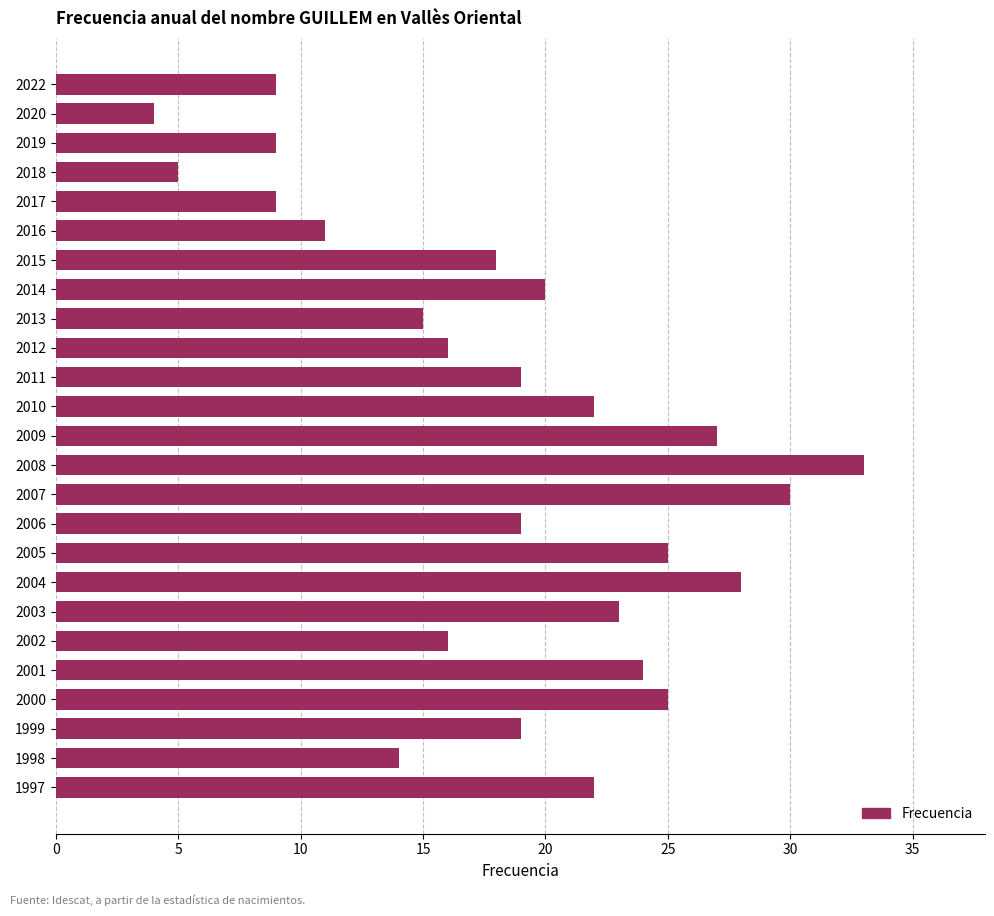

What is the difference between the second highest and second lowest values?

25